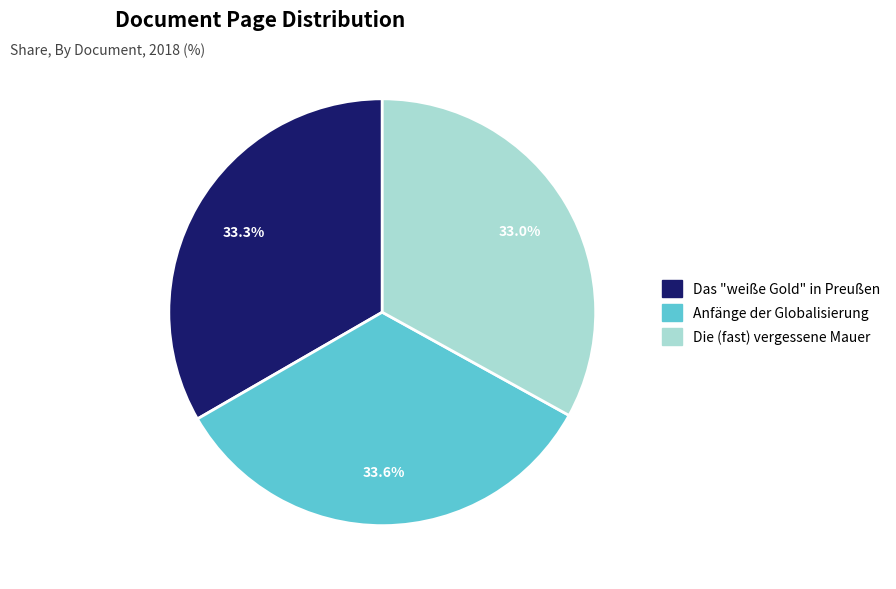

How many segments does this pie chart have?

3